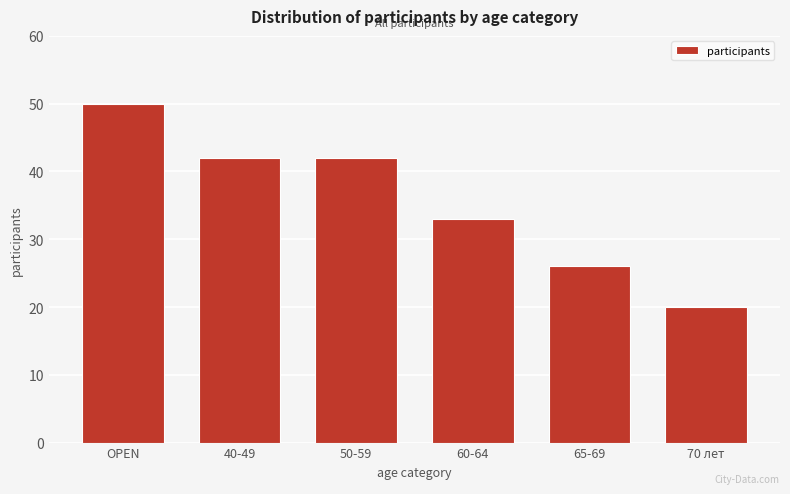

Reading right to left, extract all data points from this chart.

70 лет=20	65-69=26	60-64=33	50-59=42	40-49=42	OPEN=50